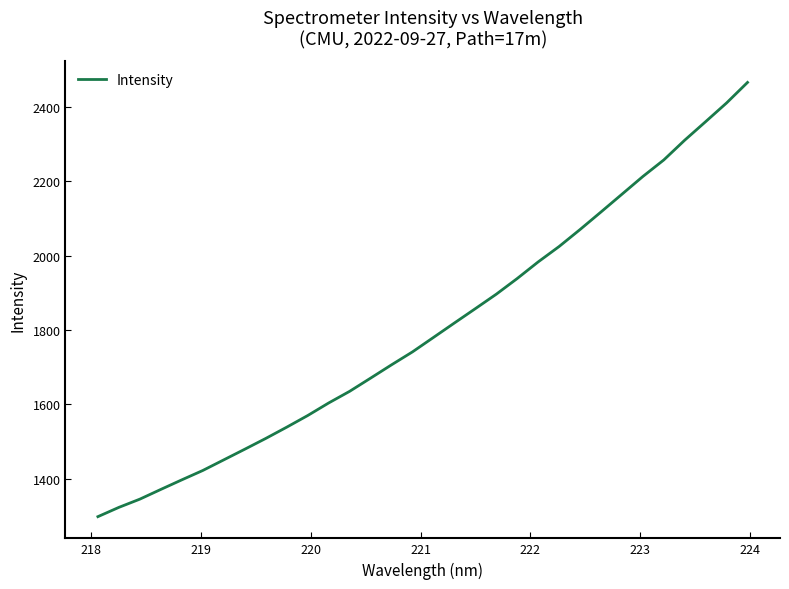

What is the difference between the maximum and minimum values?

1167.7